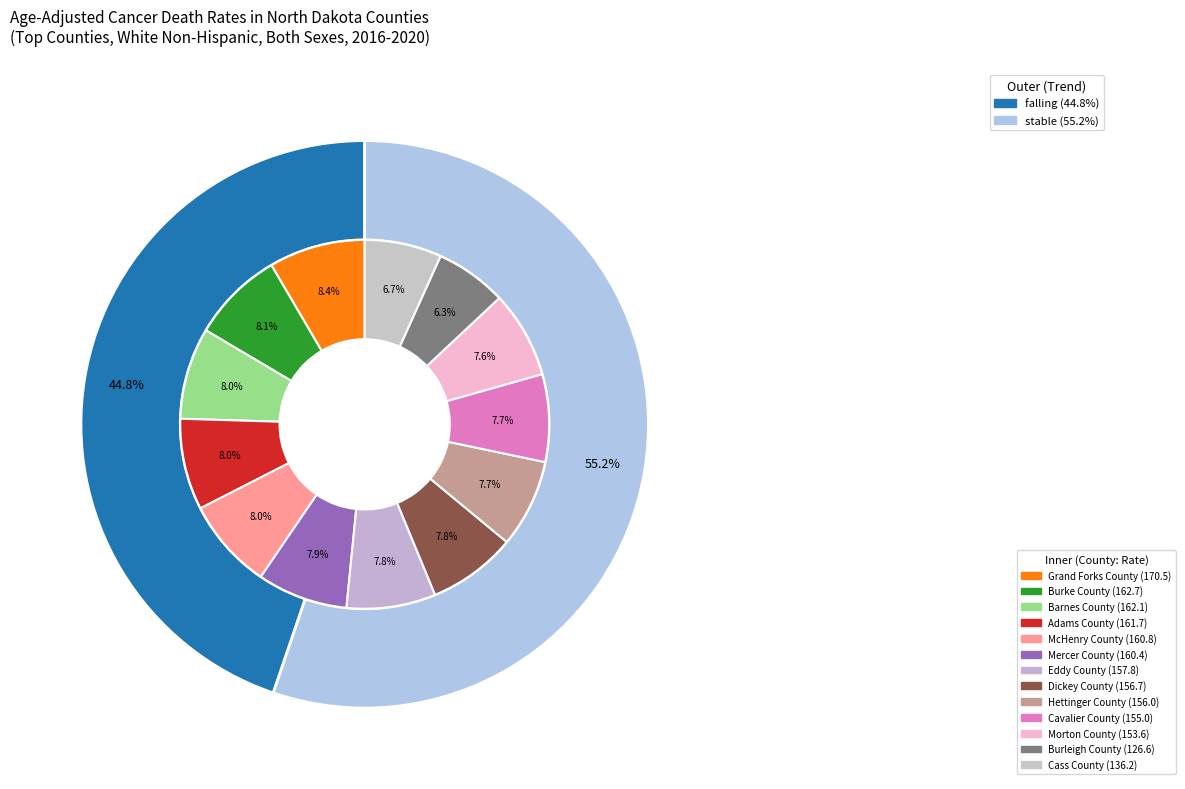

What percentage is the McHenry County slice, to the nearest percent?

8%